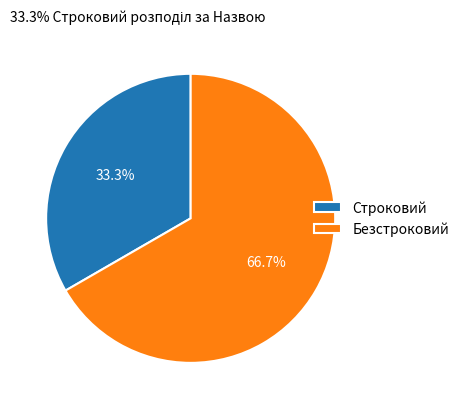

Rank the categories by value from highest to lowest.

Безстроковий, Строковий